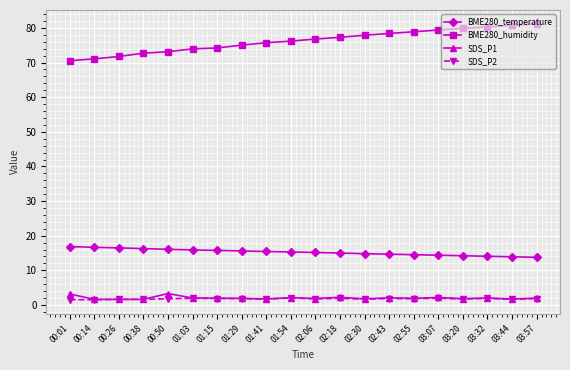

How many lines are shown in the chart?

4